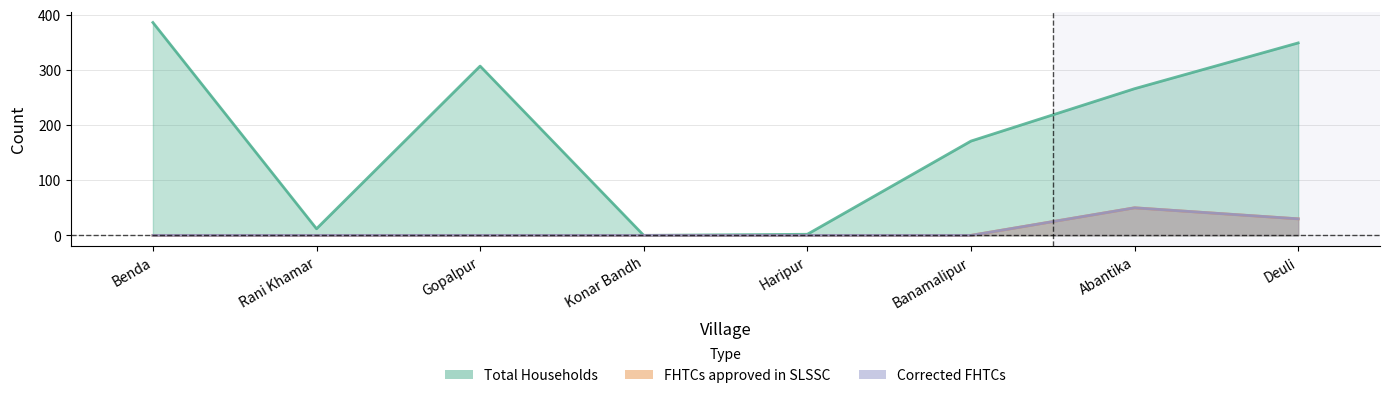

How many categories are shown in the chart?

8